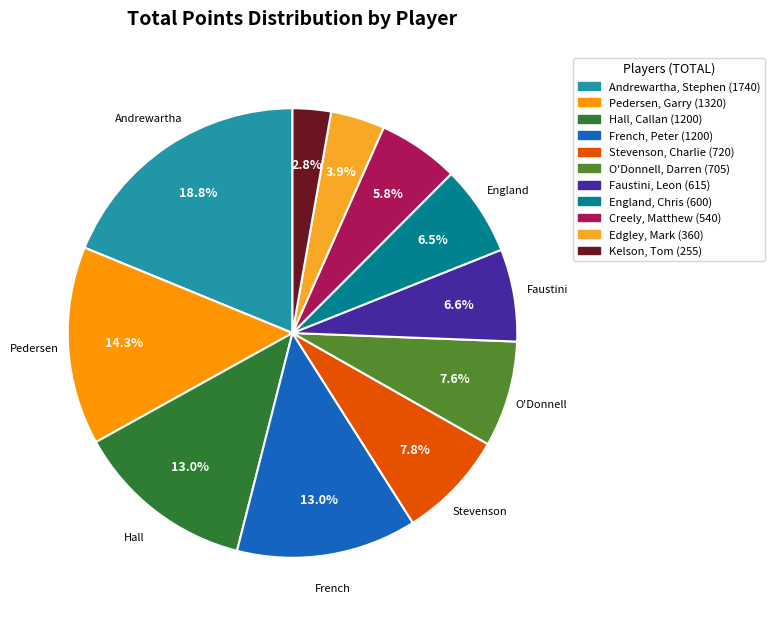

Approximately how many times larger is the value at Faustini, Leon compared to Kelson, Tom?

2.4